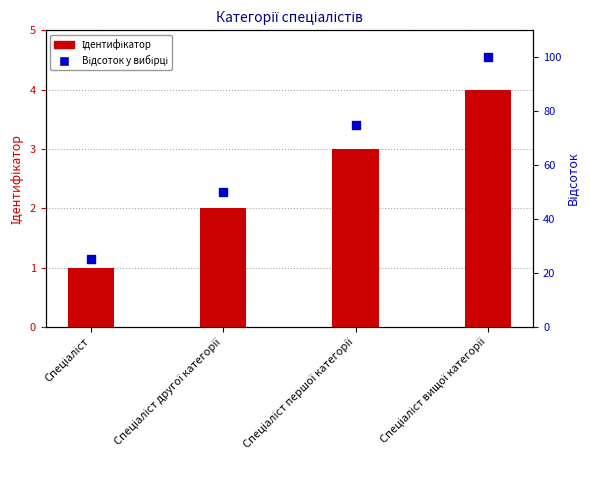

Which series has the widest spread of Y values?

Відсоток у вибірці